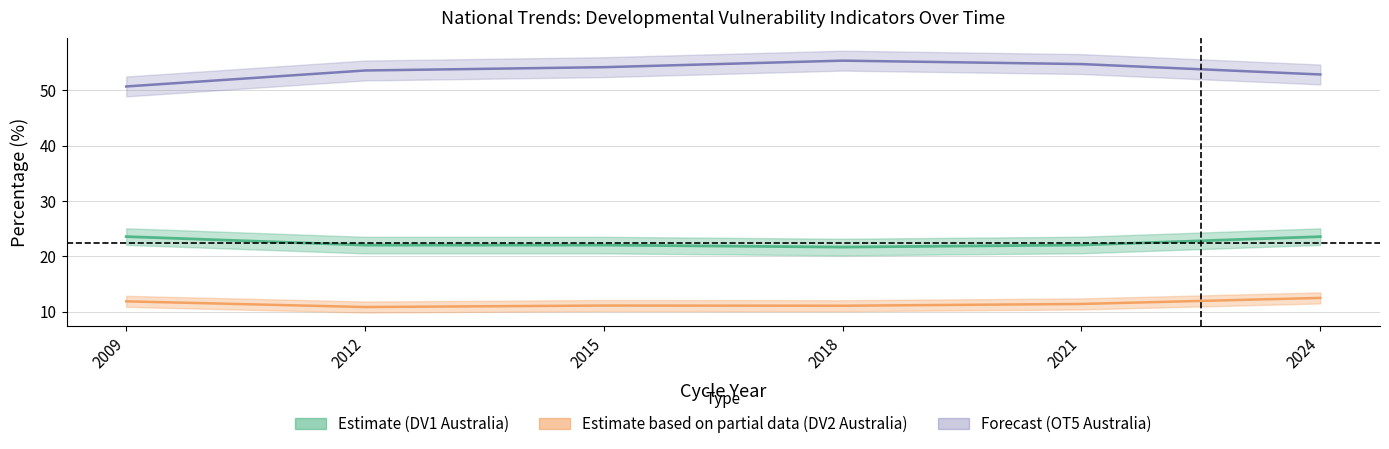

What is the maximum value for OT5_Australia?

55.4